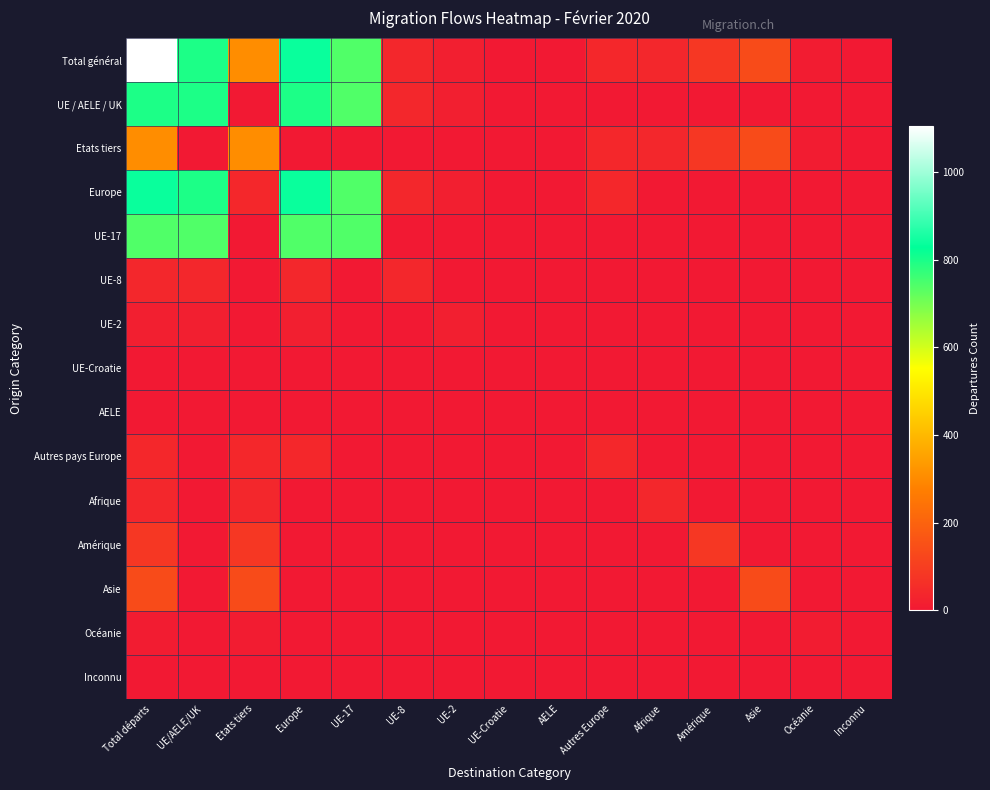

Which has a higher value, Etats tiers or UE-Croatie?

Etats tiers